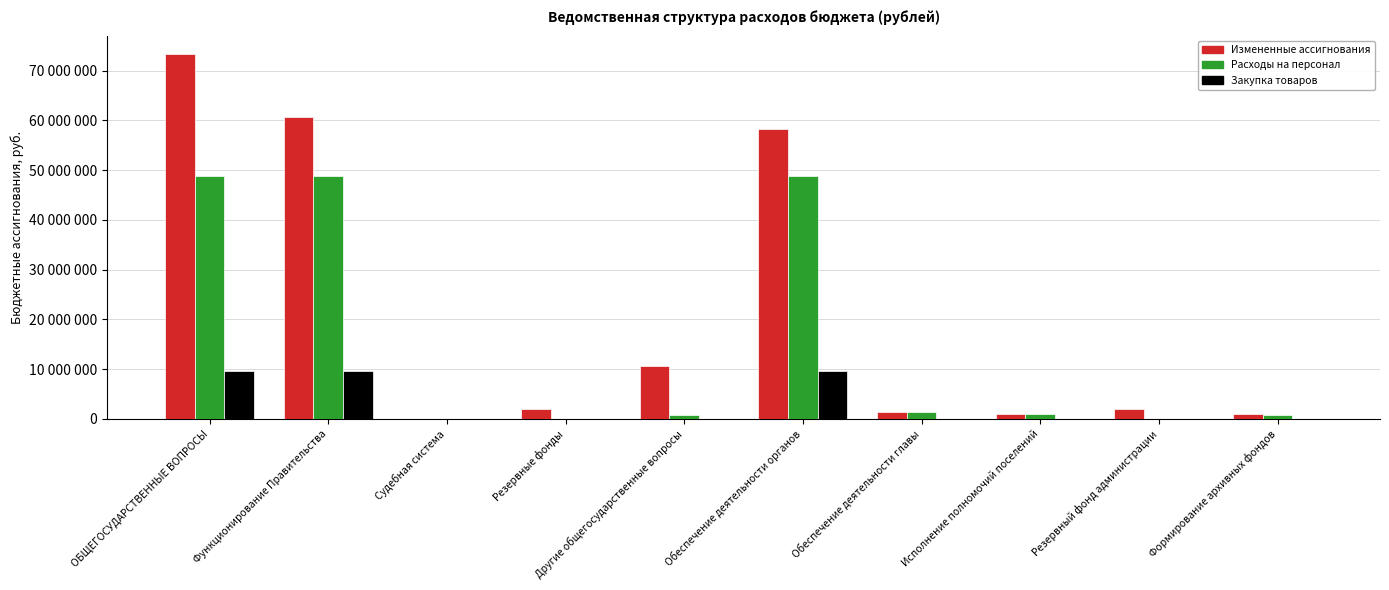

What are all the series names shown in the legend?

Измененные ассигнования, Расходы на персонал, Закупка товаров